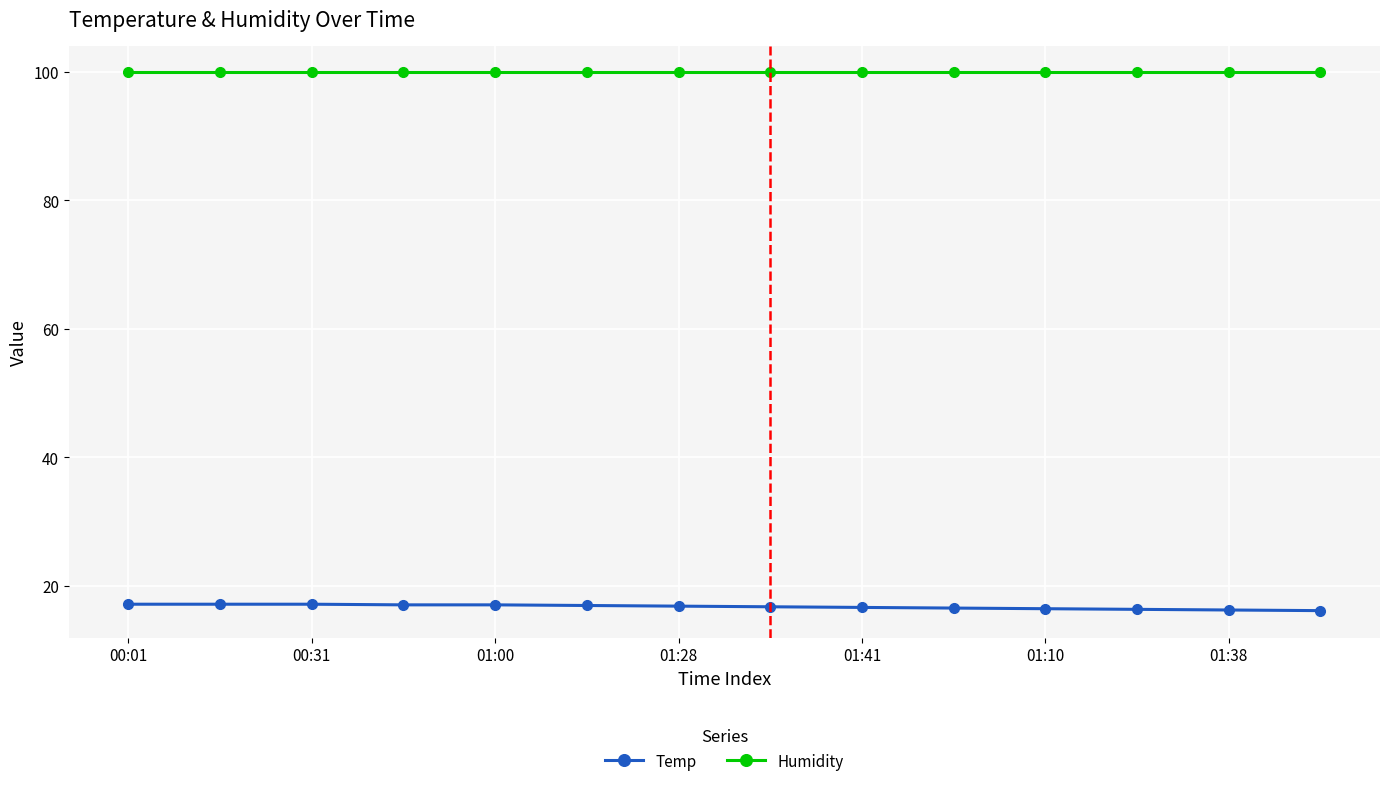

True or false: Temp and Humidity cross at least once.

False